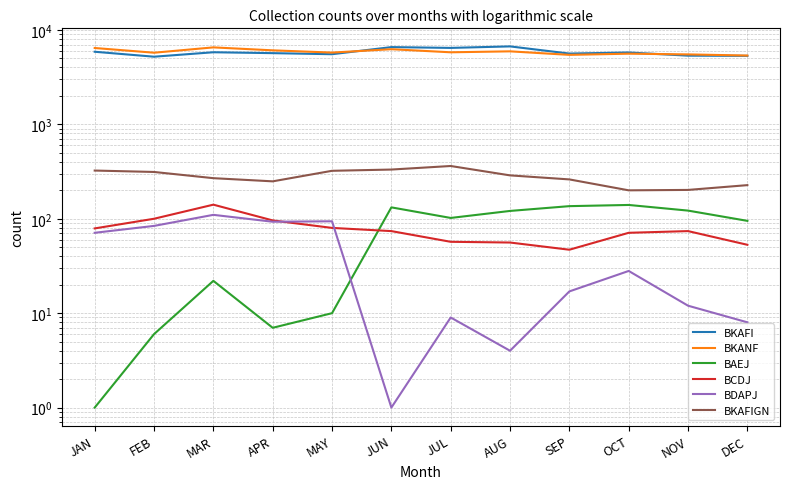

What is the highest value of the BAEJ series?

140